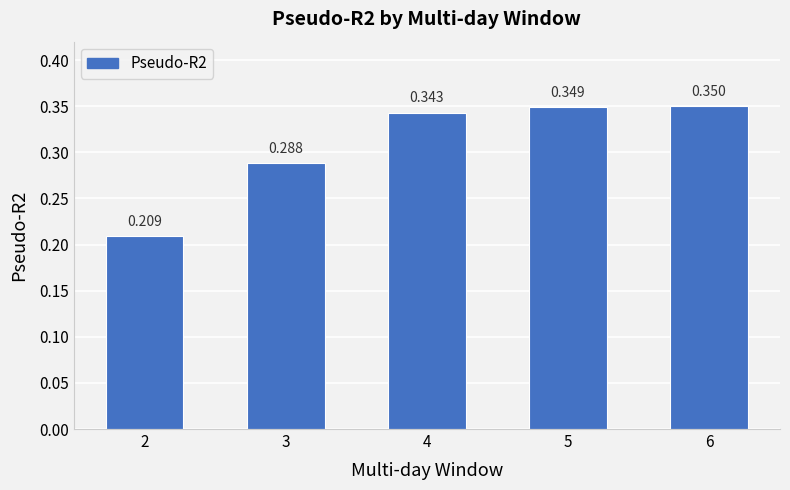

What is the sum of all values?

1.5